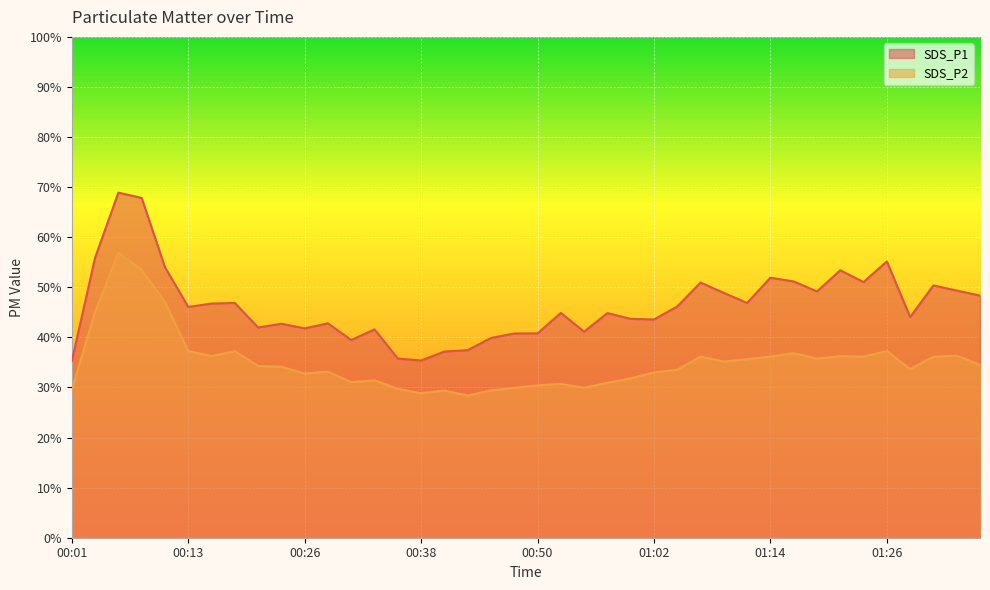

Reading left to right, extract all data points from this chart.

SDS_P1: 35.2	55.9	68.9	67.8	54.0	46.1	46.8	46.9	42.0	42.7	41.8	42.8	39.5	41.6	35.8	35.4	37.2	37.5	39.9	40.8	40.8	44.9	41.1	44.9	43.7	43.6	46.2	51.0	48.9	46.9	51.9	51.2	49.2	53.4	51.0	55.2	44.0	50.4	49.4	48.4
SDS_P2: 29.5	45.1	56.9	53.5	47.1	37.3	36.3	37.2	34.3	34.1	32.8	33.2	31.1	31.4	29.7	28.9	29.4	28.4	29.4	29.9	30.4	30.7	29.9	30.9	31.8	33.0	33.5	36.2	35.2	35.6	36.2	36.9	35.8	36.2	36.1	37.3	33.7	36.1	36.4	34.5